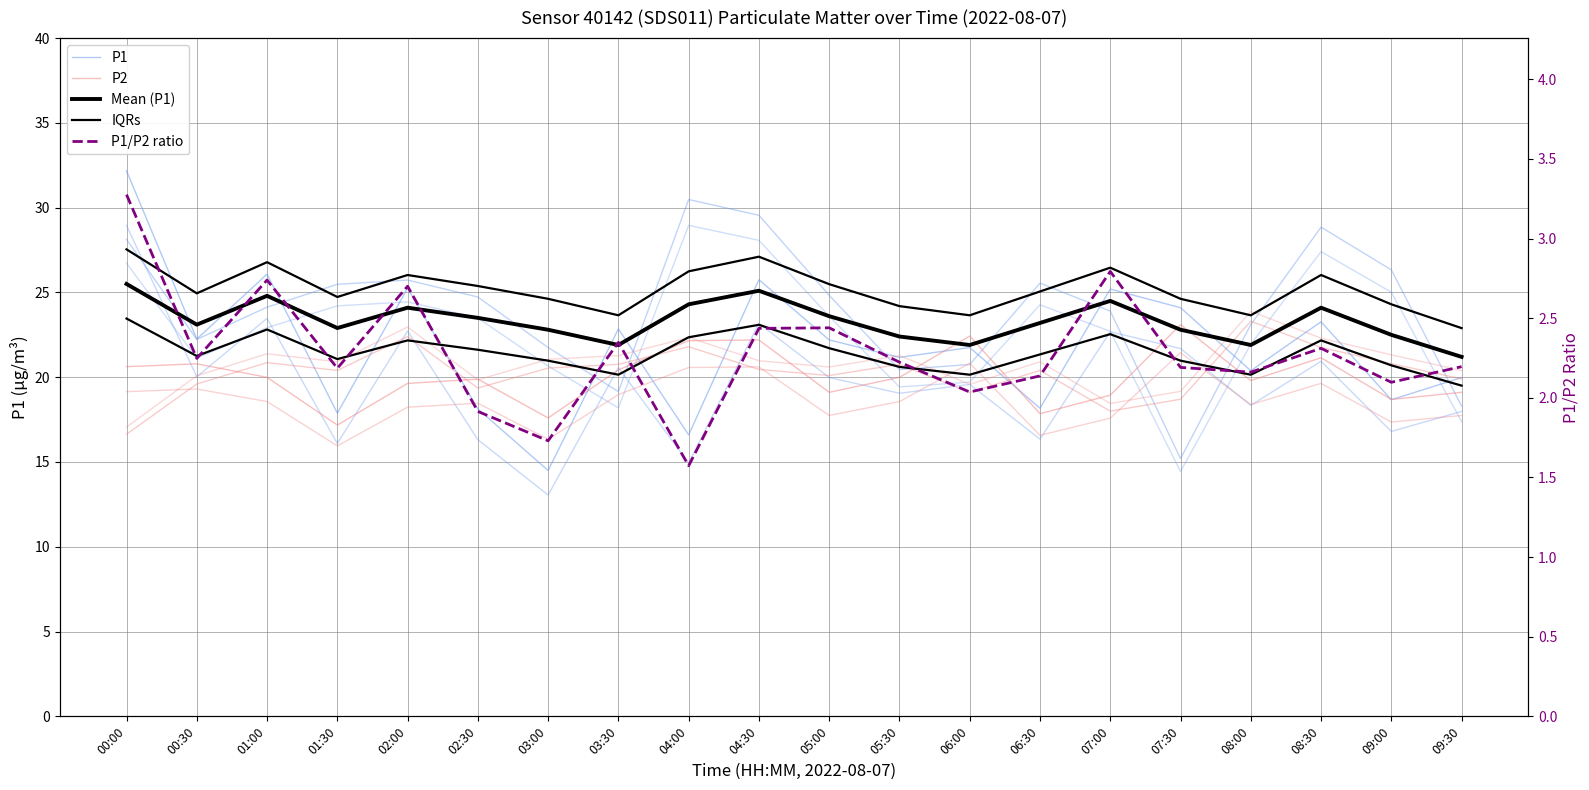

The P1/P2 ratio series shows 1.6 at 05:00. True or false?

False